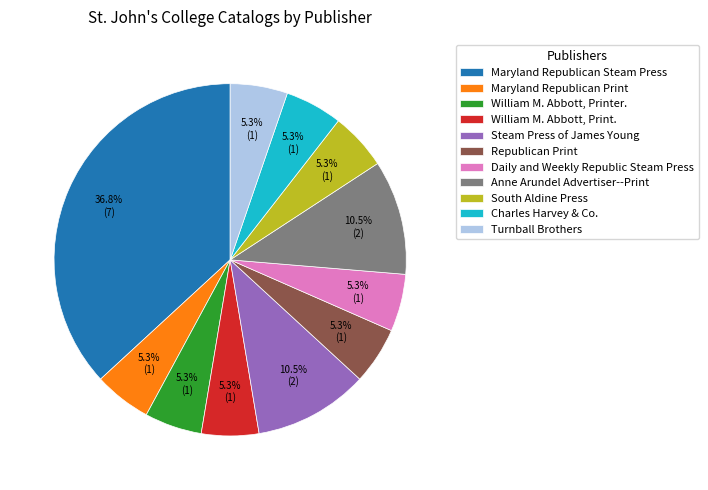

Is South Aldine Press the majority of the pie?

No